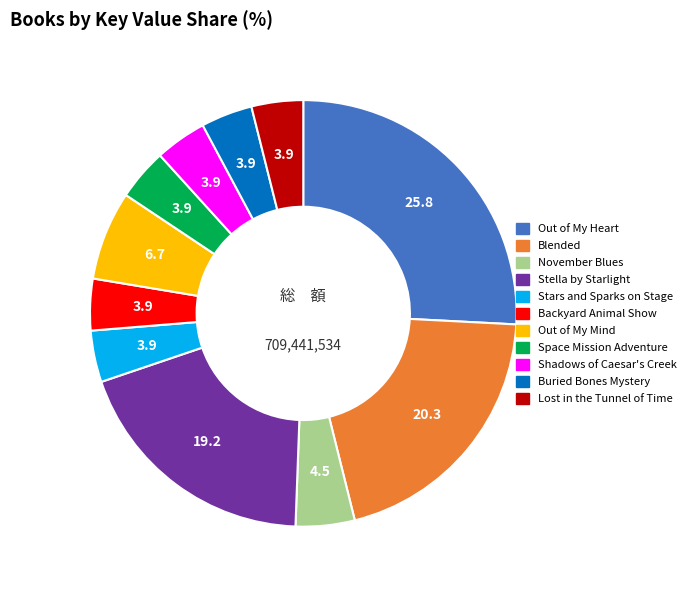

Which slice is the largest?

Out of My Heart